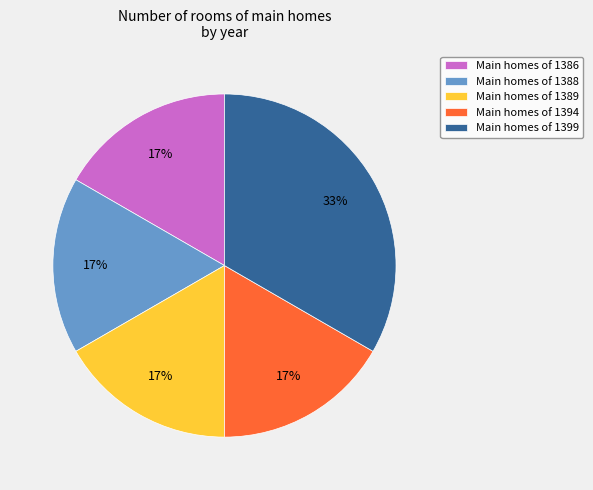

Combined, do Main homes of 1386 and Main homes of 1388 account for over 50%?

No